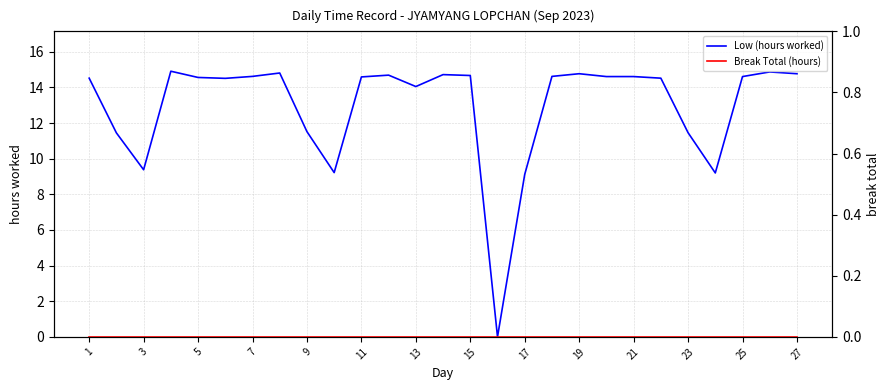

True or false: Break Total (hours) and Low (hours worked) cross at least once.

False